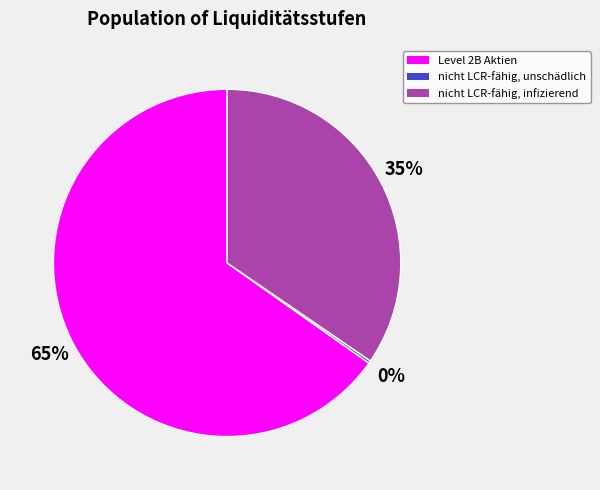

To the nearest percent, what is the difference between the largest and smallest slice percentages?

65%